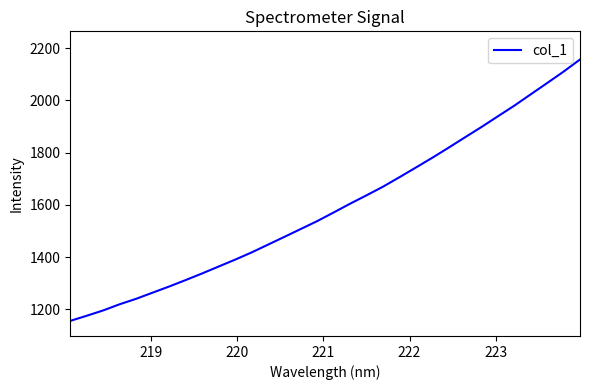

What is the maximum value shown in the chart?

2156.9